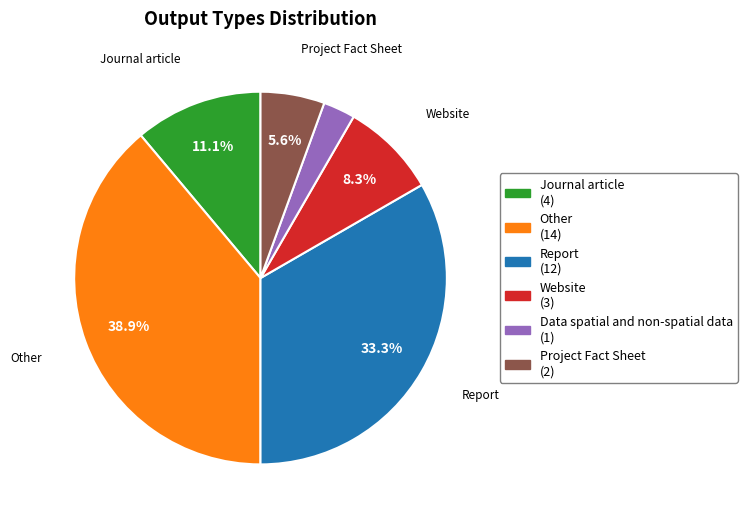

To the nearest percent, what is the average slice percentage?

17%